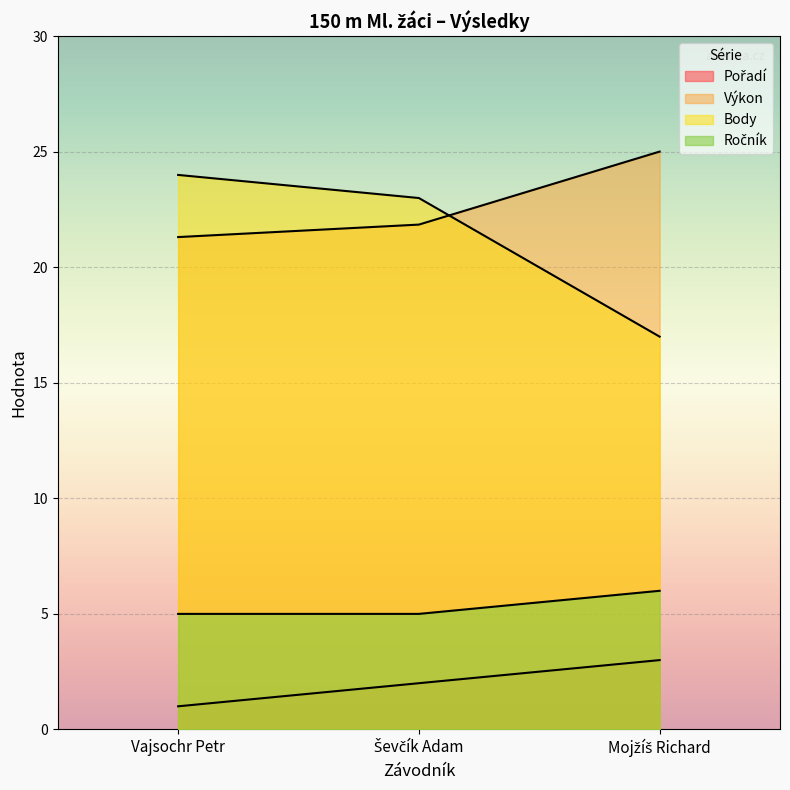

How many categories are shown in the chart?

3